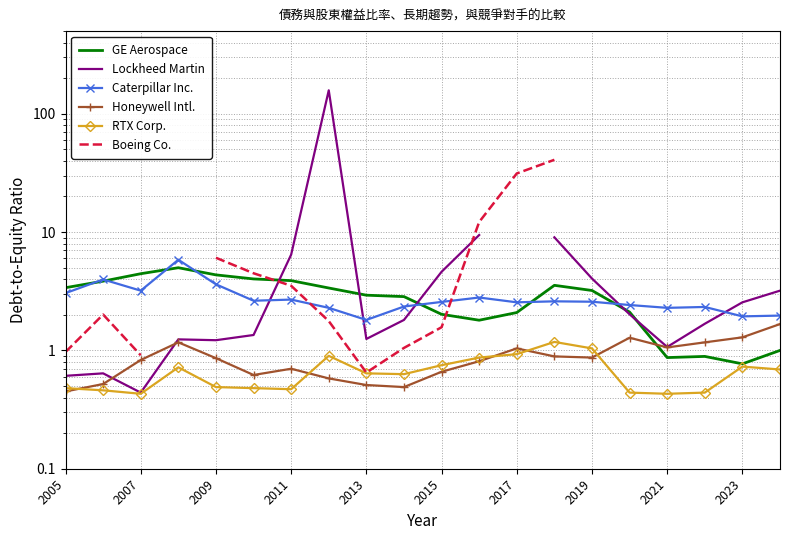

At which label does Honeywell Intl. reach its minimum?

2005